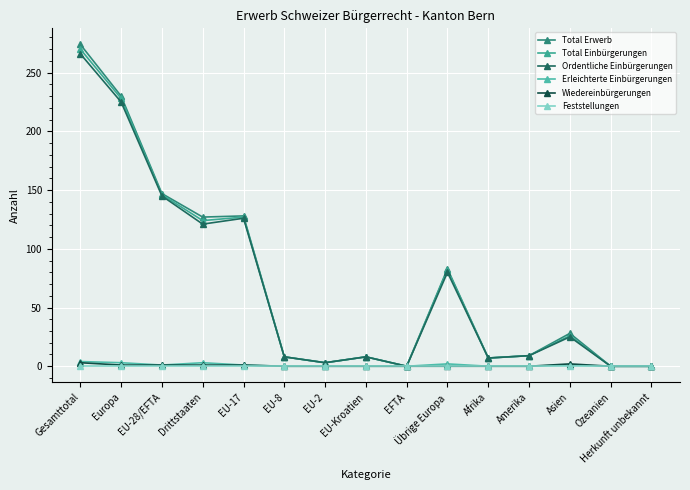

Does the chart have visible grid lines?

Yes